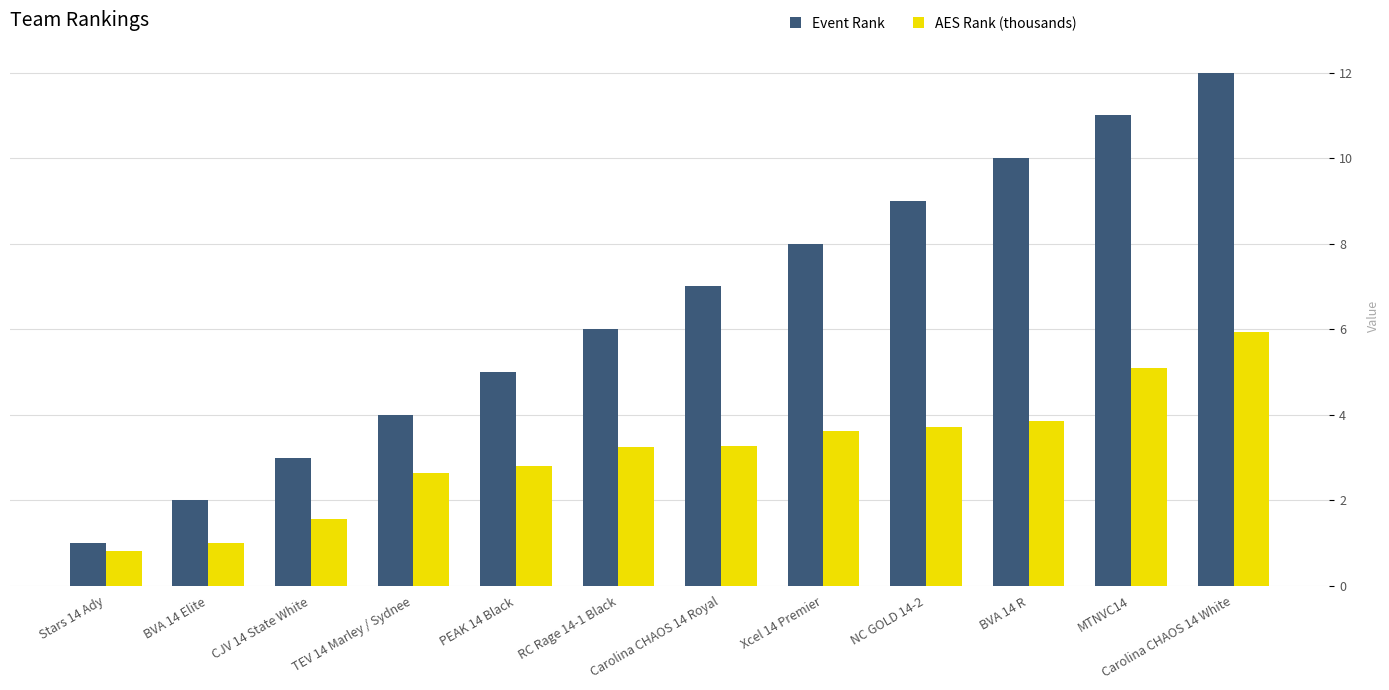

True or false: Event Rank has a value of 7.0 at Carolina CHAOS 14 Royal.

True